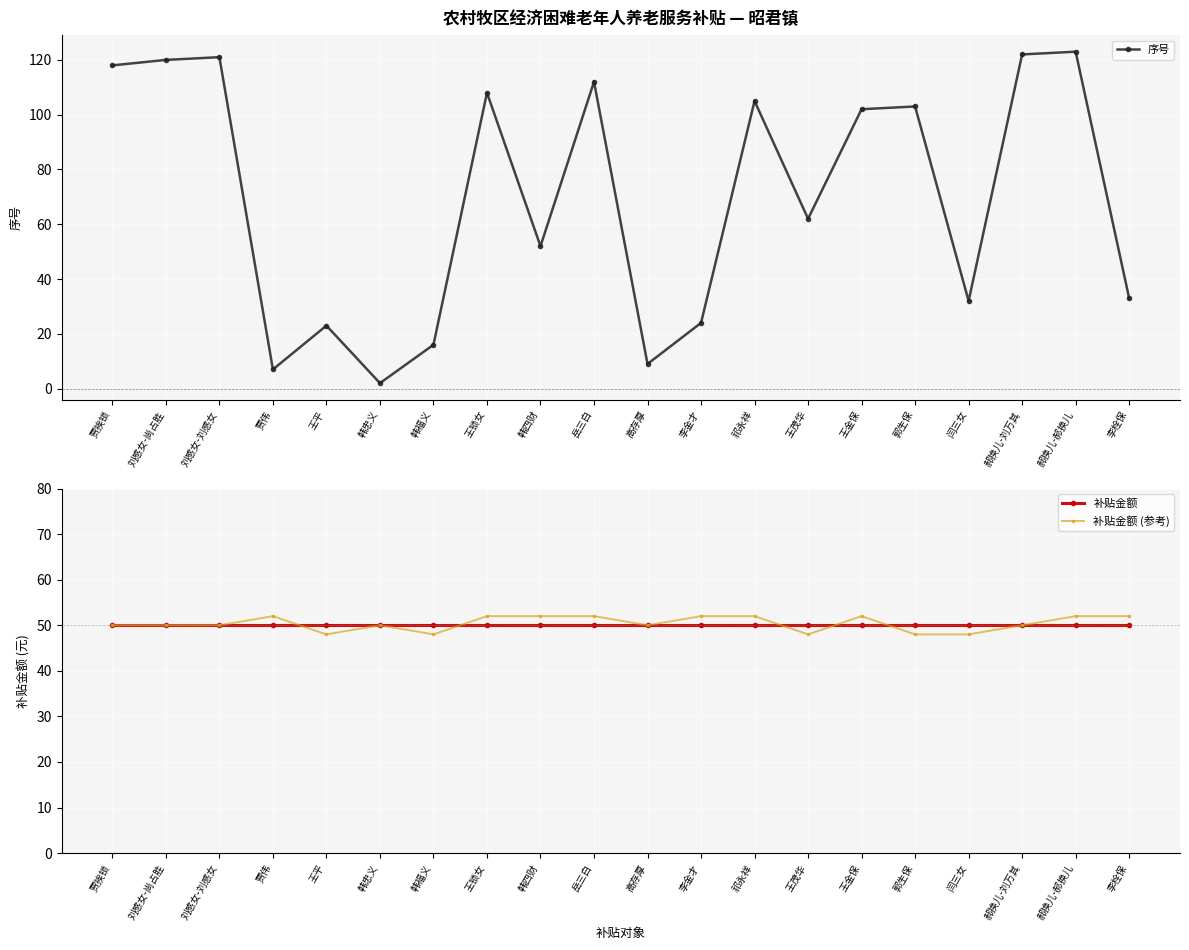

What is the value of the 序号 point at the 3rd from the left?

121